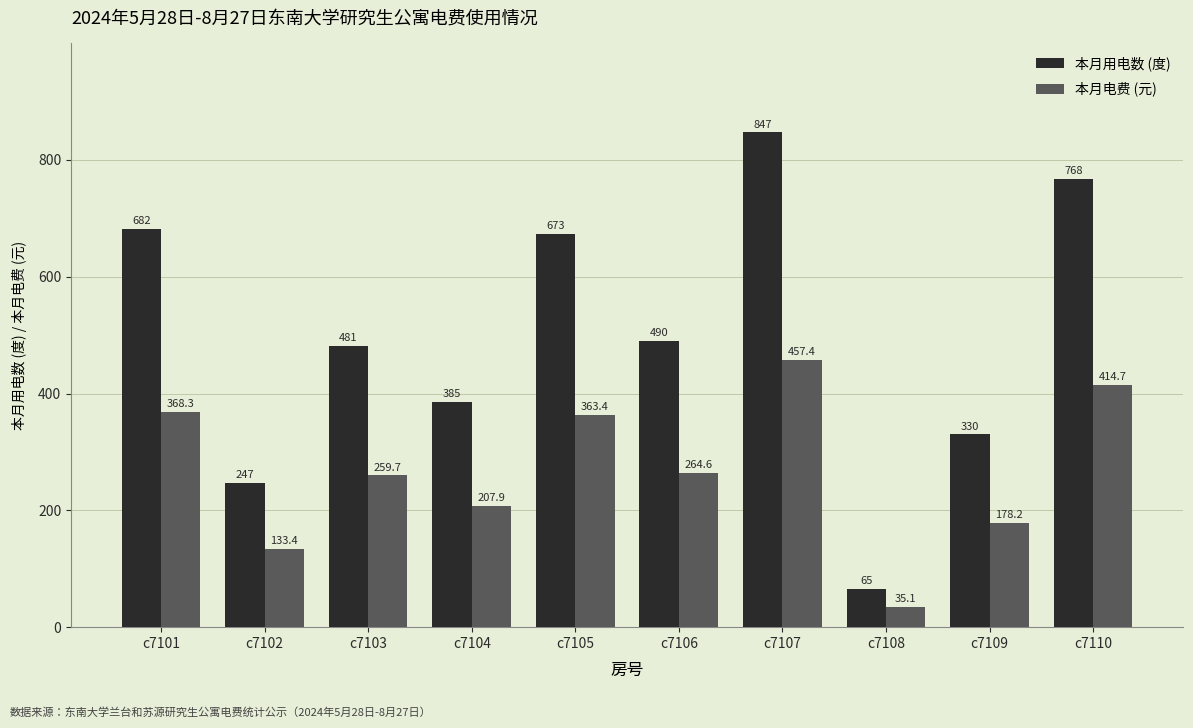

What is the difference between the 本月电费 (元) values at c7104 and c7107?

249.5